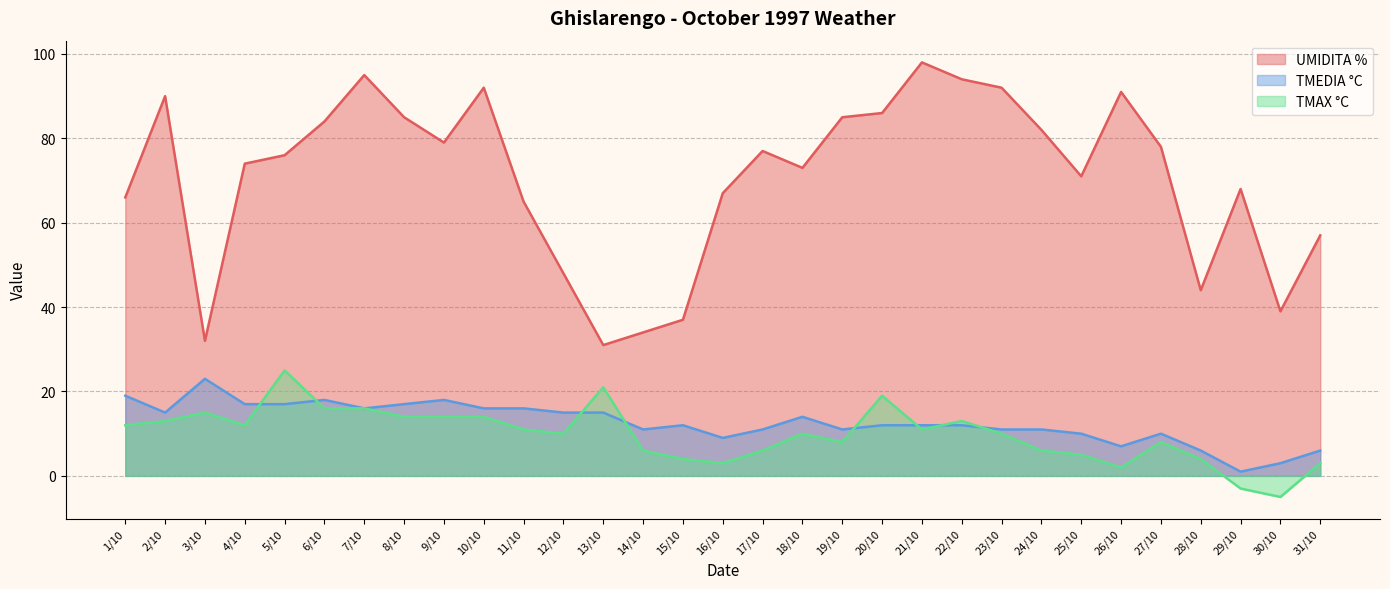

What is the highest value of the TMEDIA °C series?

23